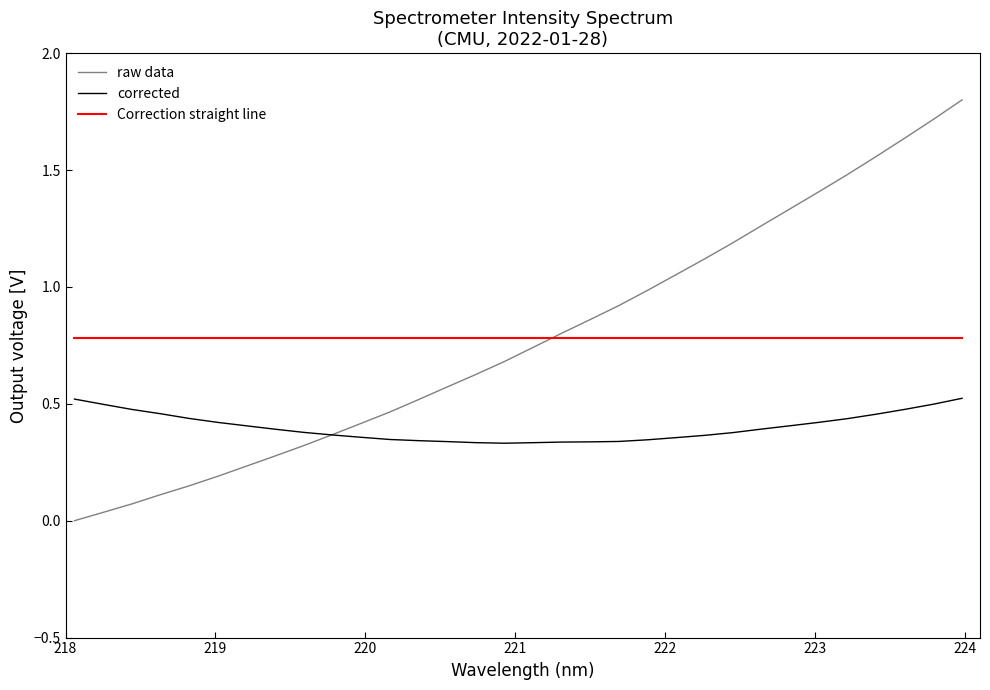

Which series ends up on top after the final intersection of raw data and Correction straight line?

raw data